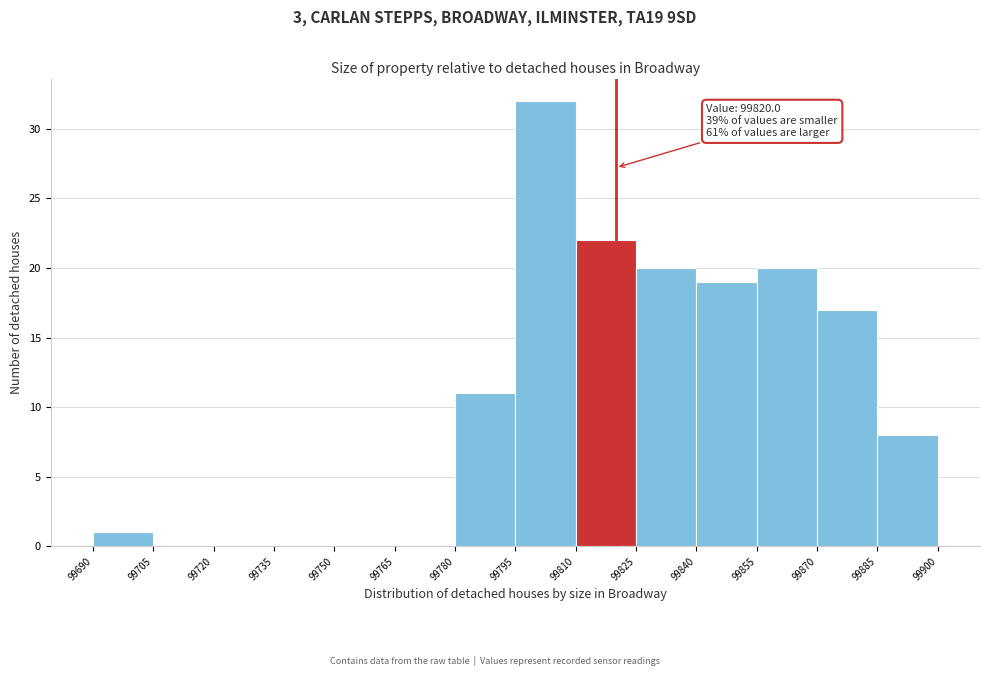

Over which range of the x-axis is the bar tallest?

99795 to 99810